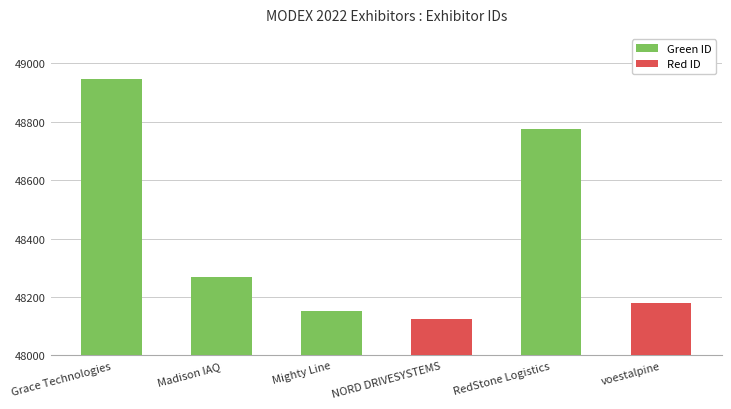

Which has a higher value, Madison IAQ or voestalpine?

Madison IAQ